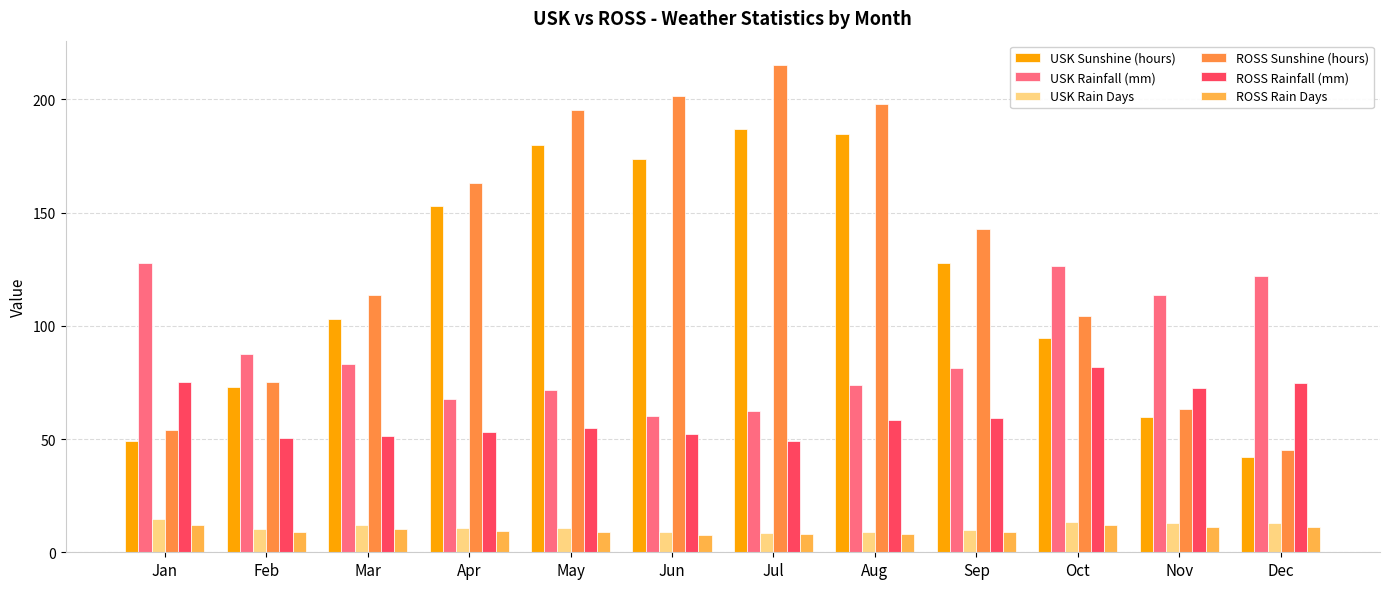

What is the difference between the ROSS Rain Days values at May and Jun?

1.2